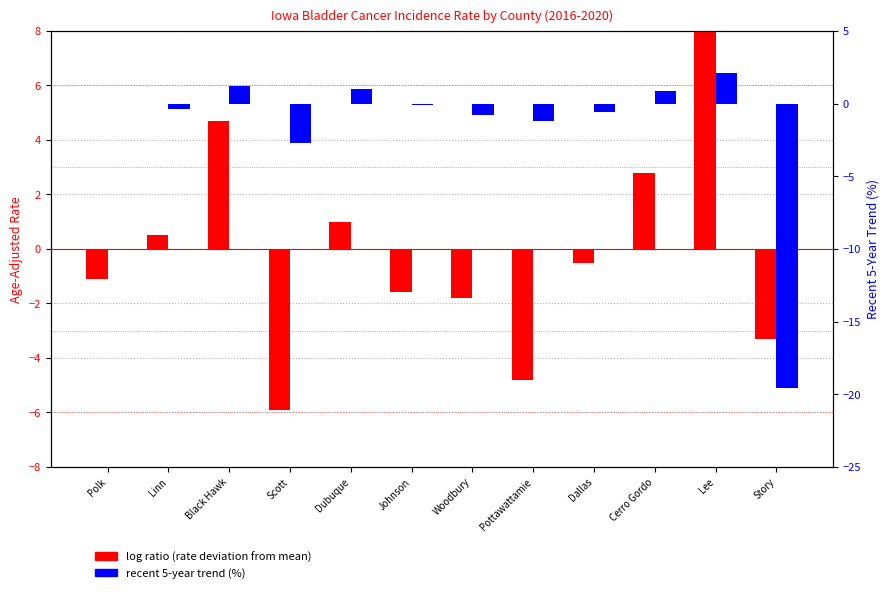

How many bars are there in each group?

2